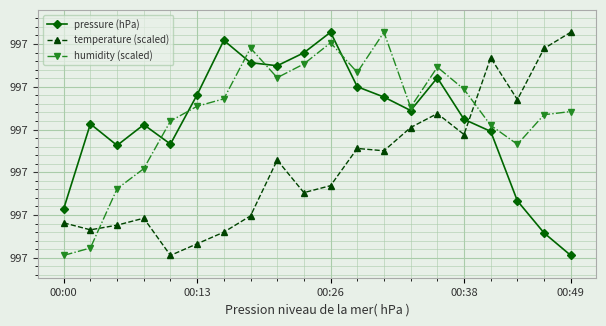

Which category has the lowest value across all series?

00:49